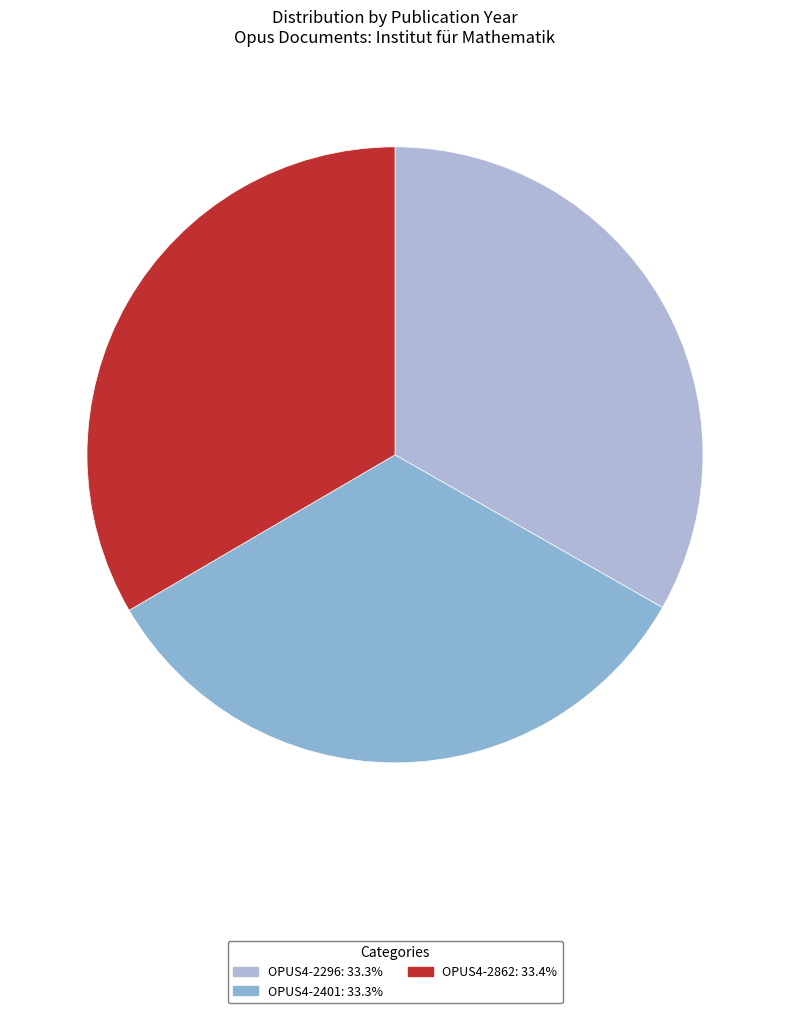

How many segments does this pie chart have?

3